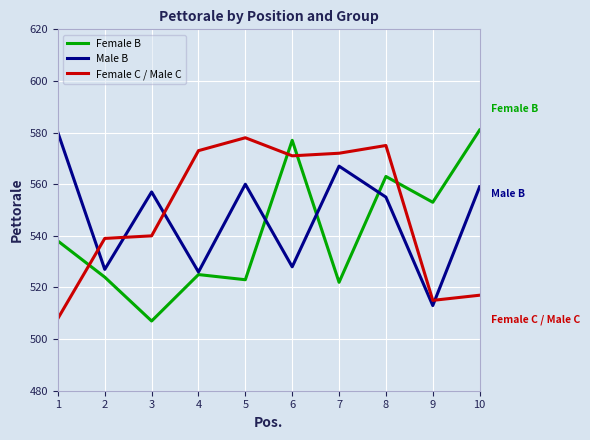

True or false: Male B has a value of 344 at 10.

False